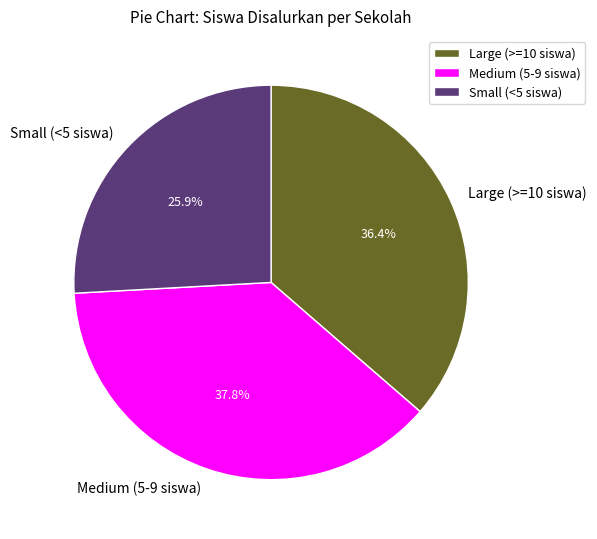

How many slices are in this pie chart?

3